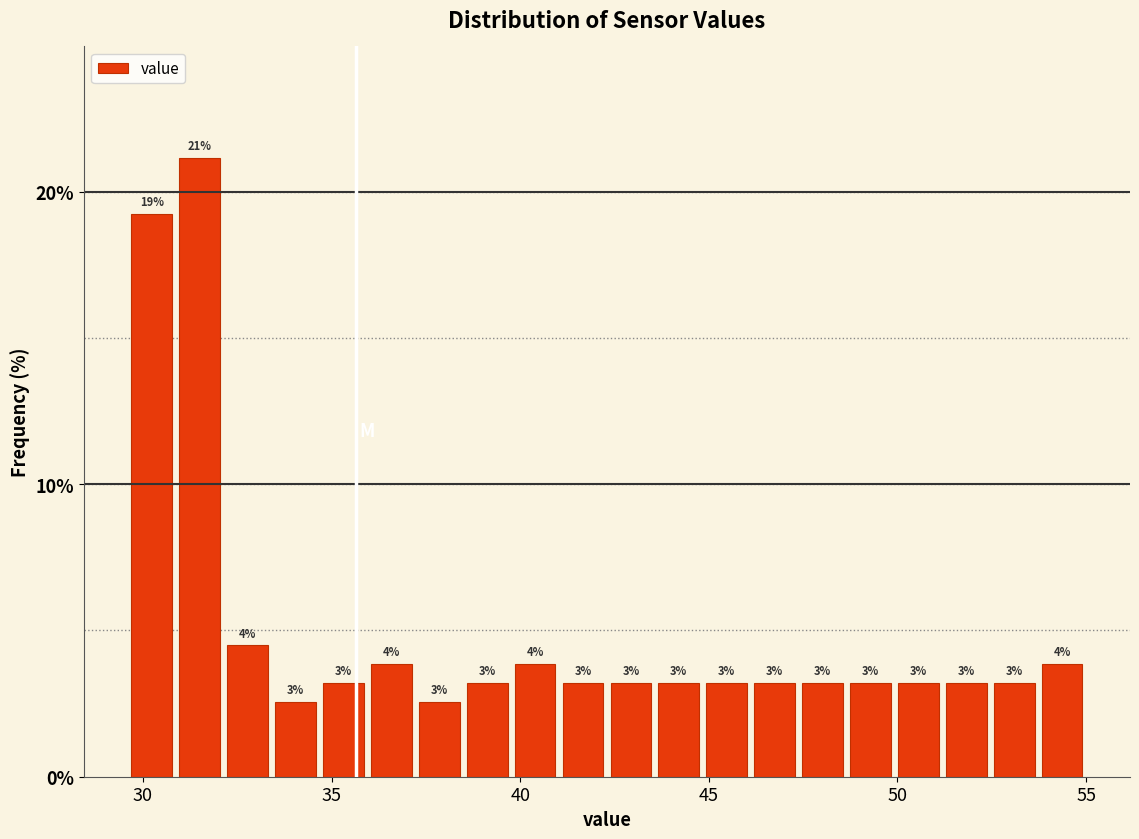

Around what value on the x-axis is the tallest bar? Give the approximate position of its centre, as read against the axis.

31.5